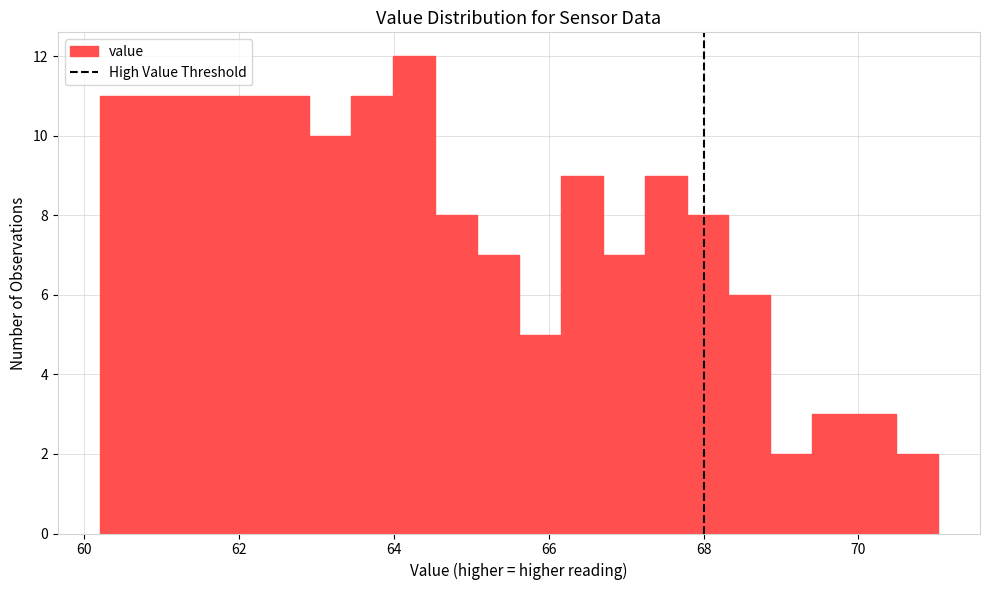

Read against the x-axis, roughly where is the centre of the tallest bar?

64.2